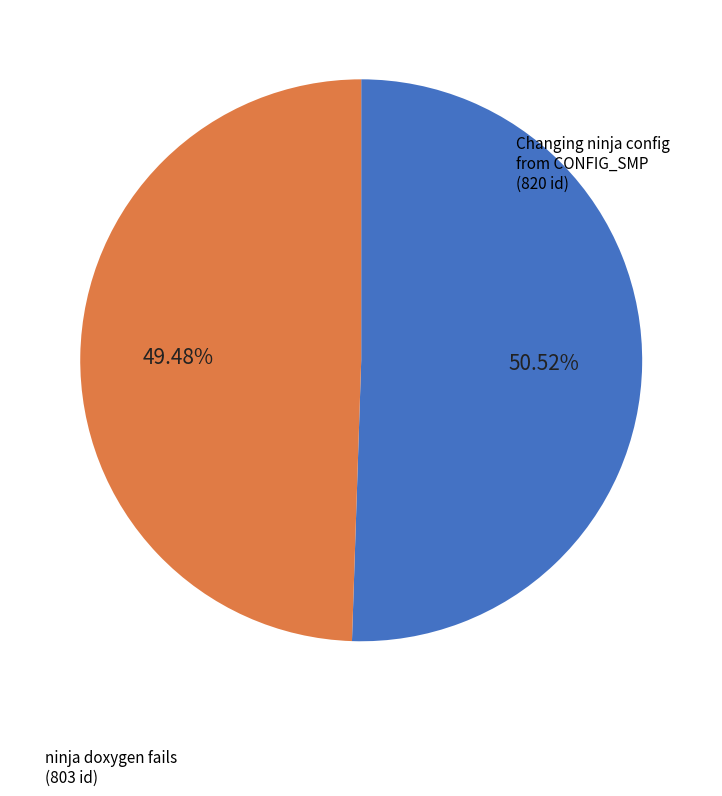

How many segments does this pie chart have?

2